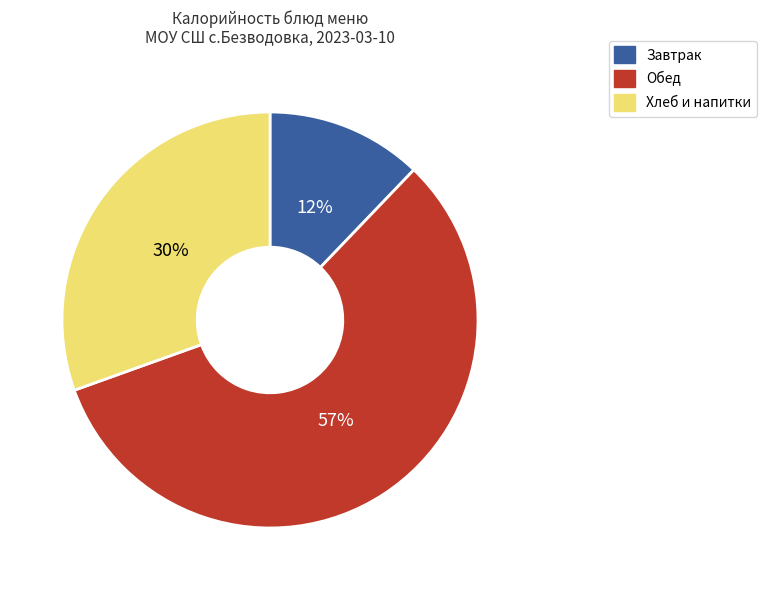

Is there a majority slice in this chart?

Yes